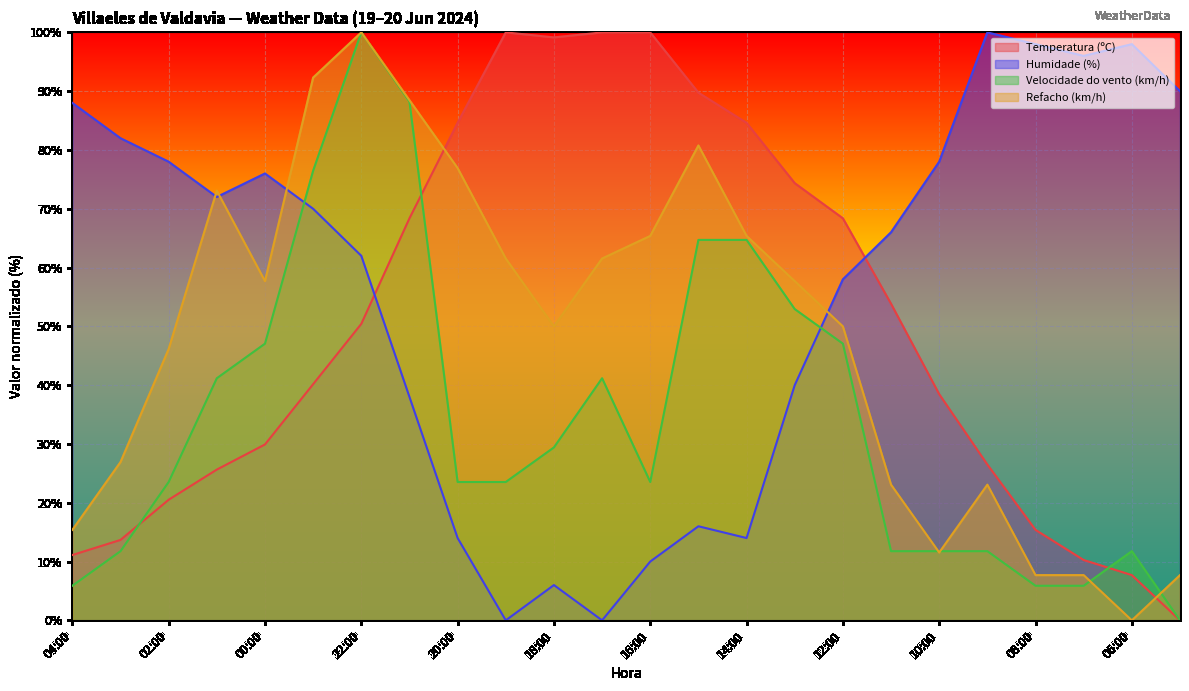

How many data points in Temperatura (ºC) are above 50?

12